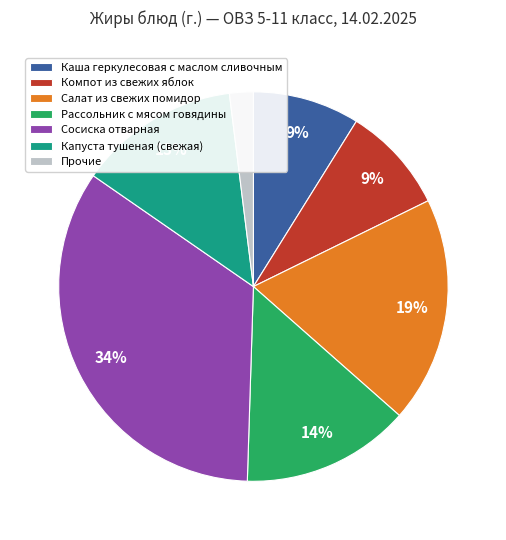

Between Каша геркулесовая с маслом сливочным and Рассольник с мясом говядины, which is larger?

Рассольник с мясом говядины